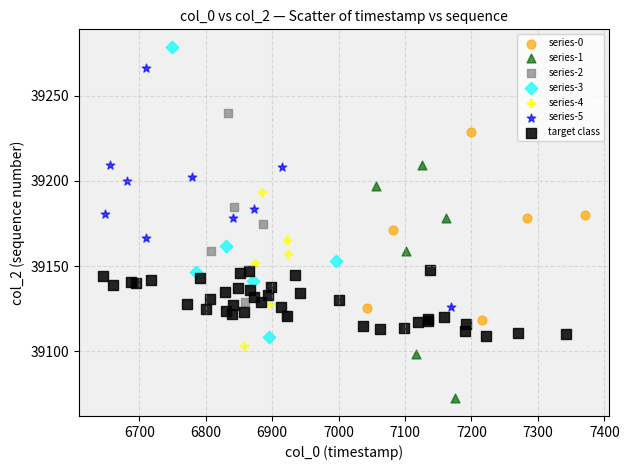

Which series reaches the minimum Y coordinate?

series-1